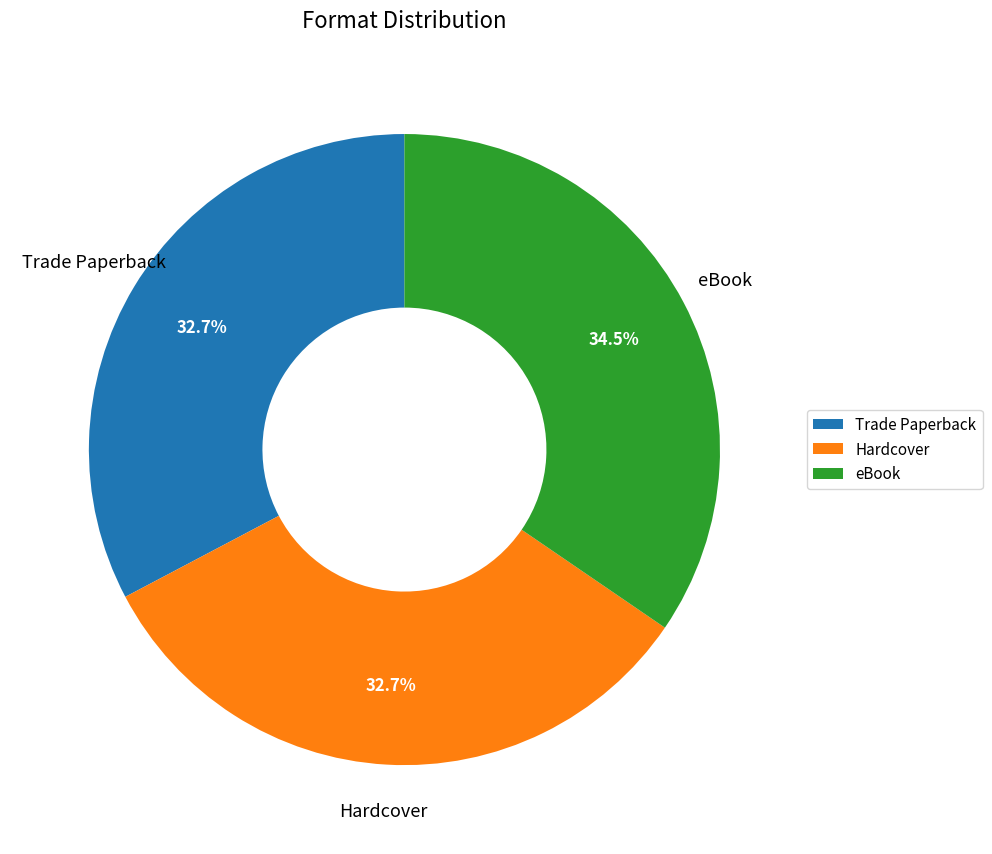

How many slices are in this pie chart?

3